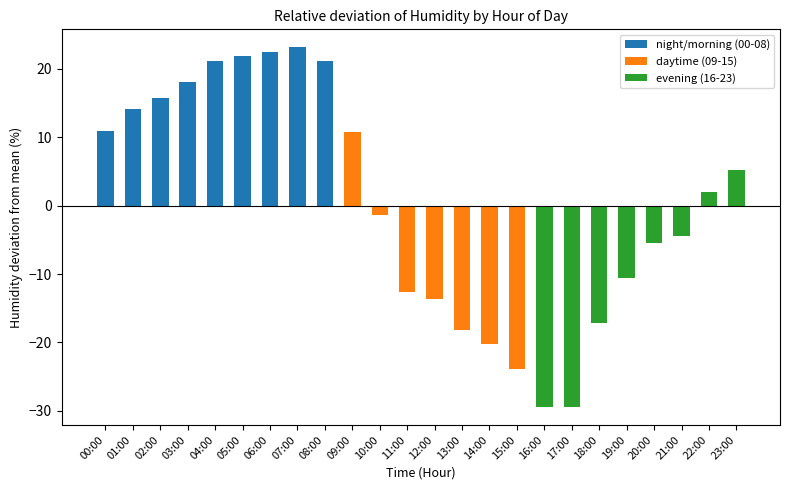

How many data points are above 1?

12